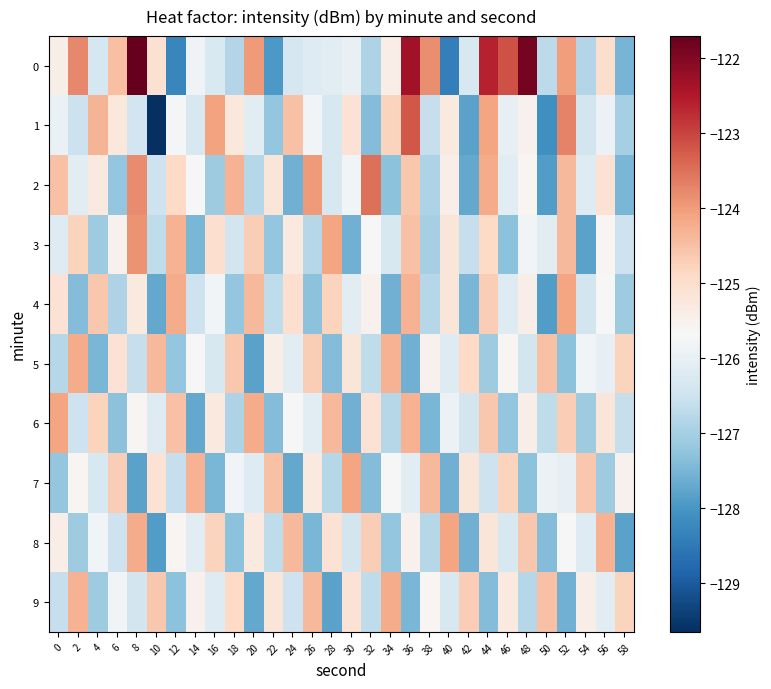

Reading left to right, list all the values displayed in this chart.

0: 0=-125.5	2=-123.8	4=-126.4	6=-124.5	8=-121.7	10=-125.1	12=-128.3	14=-125.8	16=-126.3	18=-126.9	20=-124.0	22=-128.0	24=-126.4	26=-126.2	28=-126.1	30=-126.0	32=-126.9	34=-125.4	36=-122.3	38=-123.8	40=-128.4	42=-126.3	44=-122.6	46=-123.1	48=-121.9	50=-126.7	52=-124.0	54=-126.9	56=-125.0	58=-127.5
1: 0=-125.9	2=-126.5	4=-124.3	6=-125.3	8=-126.5	10=-129.7	12=-125.8	14=-126.3	16=-124.1	18=-125.3	20=-126.1	22=-127.2	24=-124.5	26=-125.8	28=-126.3	30=-125.1	32=-127.4	34=-124.8	36=-123.2	38=-126.6	40=-125.3	42=-127.8	44=-124.1	46=-126.0	48=-125.5	50=-128.1	52=-123.7	54=-126.4	56=-125.9	58=-127.0
2: 0=-124.5	2=-126.1	4=-125.3	6=-127.2	8=-123.8	10=-126.5	12=-124.9	14=-125.7	16=-127.1	18=-124.3	20=-126.8	22=-125.2	24=-127.6	26=-124.0	28=-126.3	30=-125.8	32=-123.5	34=-127.3	36=-124.6	38=-126.9	40=-125.4	42=-127.7	44=-124.2	46=-126.1	48=-125.6	50=-127.9	52=-124.4	54=-126.2	56=-125.1	58=-127.5
3: 0=-126.2	2=-124.8	4=-127.1	6=-125.5	8=-123.9	10=-126.7	12=-124.3	14=-127.5	16=-125.0	18=-126.4	20=-124.7	22=-127.2	24=-125.3	26=-126.8	28=-124.1	30=-127.6	32=-125.7	34=-126.3	36=-124.5	38=-127.0	40=-125.2	42=-126.6	44=-124.9	46=-127.3	48=-125.8	50=-126.1	52=-124.4	54=-127.8	56=-125.6	58=-126.5
4: 0=-125.1	2=-127.4	4=-124.6	6=-126.9	8=-125.3	10=-127.7	12=-124.2	14=-126.5	16=-125.8	18=-127.2	20=-124.4	22=-126.7	24=-125.0	26=-127.3	28=-124.8	30=-126.1	32=-125.5	34=-127.6	36=-124.3	38=-126.8	40=-125.2	42=-127.5	44=-124.7	46=-126.2	48=-125.4	50=-127.9	52=-124.1	54=-126.4	56=-125.7	58=-127.1
5: 0=-126.8	2=-124.2	4=-127.5	6=-125.1	8=-126.6	10=-124.4	12=-127.2	14=-125.7	16=-126.3	18=-124.6	20=-127.8	22=-125.4	24=-126.1	26=-124.7	28=-127.4	30=-125.2	32=-126.7	34=-124.3	36=-127.6	38=-125.5	40=-126.2	42=-124.9	44=-127.1	46=-125.6	48=-126.4	50=-124.5	52=-127.3	54=-125.8	56=-126.0	58=-124.8
6: 0=-124.1	2=-126.5	4=-124.8	6=-127.3	8=-125.6	10=-126.2	12=-124.5	14=-127.7	16=-125.3	18=-126.9	20=-124.2	22=-127.4	24=-125.7	26=-126.1	28=-124.4	30=-127.6	32=-125.1	34=-126.8	36=-124.3	38=-127.5	40=-125.9	42=-126.4	44=-124.6	46=-127.2	48=-125.4	50=-126.7	52=-124.7	54=-127.1	56=-125.2	58=-126.6
7: 0=-127.2	2=-125.6	4=-126.3	6=-124.7	8=-127.8	10=-125.1	12=-126.6	14=-124.3	16=-127.5	18=-125.8	20=-126.2	22=-124.5	24=-127.7	26=-125.3	28=-126.8	30=-124.1	32=-127.4	34=-125.7	36=-126.1	38=-124.4	40=-127.6	42=-125.2	44=-126.5	46=-124.8	48=-127.3	50=-125.9	52=-126.0	54=-124.6	56=-127.1	58=-125.5
8: 0=-125.4	2=-127.1	4=-125.8	6=-126.5	8=-124.2	10=-127.9	12=-125.6	14=-126.1	16=-124.8	18=-127.3	20=-125.3	22=-126.7	24=-124.4	26=-127.5	28=-125.1	30=-126.4	32=-124.7	34=-127.2	36=-125.5	38=-126.8	40=-124.1	42=-127.6	44=-125.2	46=-126.3	48=-124.6	50=-127.4	52=-125.7	54=-126.2	56=-124.3	58=-127.8
9: 0=-126.6	2=-124.3	4=-127.1	6=-125.8	8=-126.4	10=-124.6	12=-127.3	14=-125.5	16=-126.2	18=-124.9	20=-127.7	22=-125.2	24=-126.5	26=-124.4	28=-127.8	30=-125.1	32=-126.7	34=-124.2	36=-127.5	38=-125.6	40=-126.3	42=-124.7	44=-127.4	46=-125.3	48=-126.8	50=-124.5	52=-127.6	54=-125.4	56=-126.1	58=-124.8